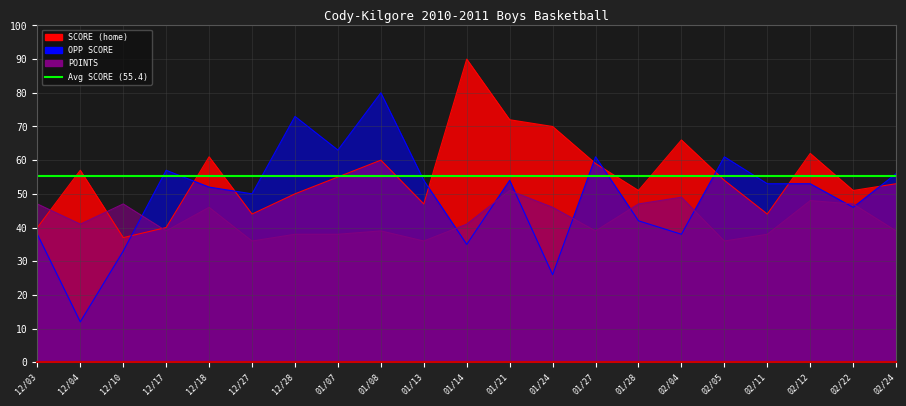

Rank the categories by OPP SCORE value from highest to lowest.

01/08, 12/28, 01/07, 01/27, 02/05, 12/17, 02/24, 01/13, 01/21, 02/11, 02/12, 12/18, 12/27, 02/22, 01/28, 12/03, 02/04, 01/14, 12/10, 01/24, 12/04